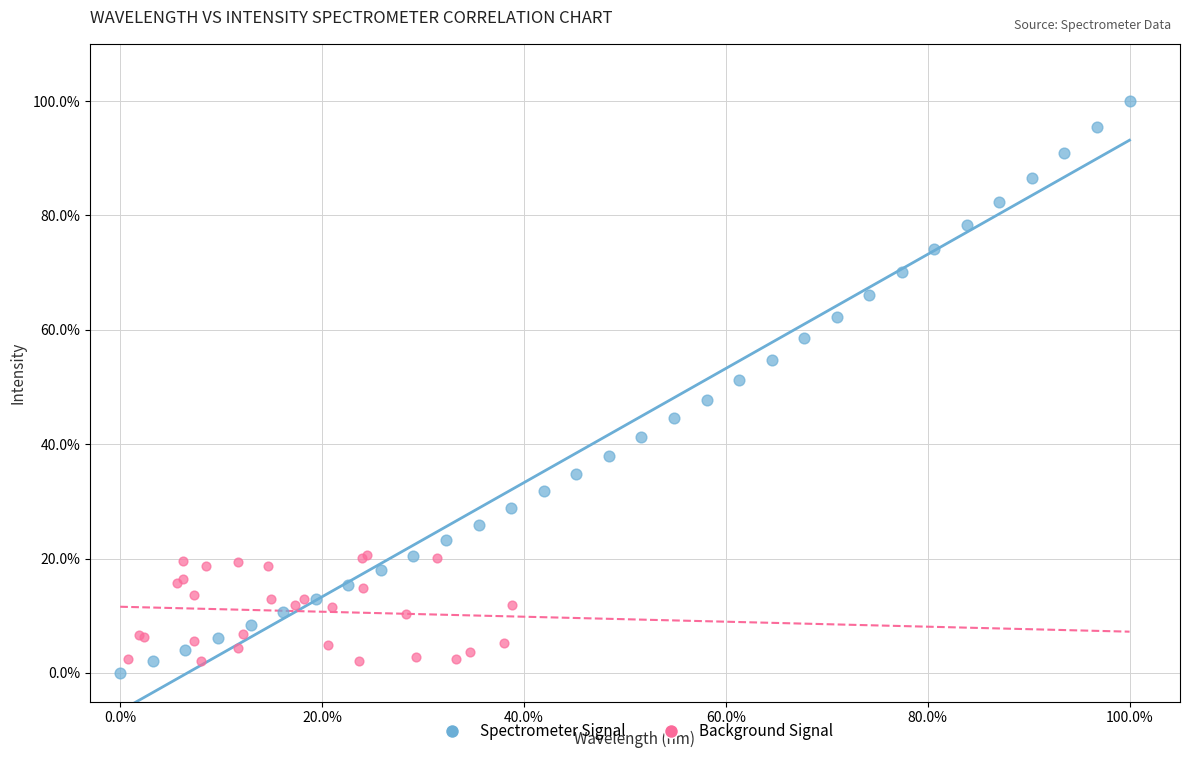

Which series has the widest spread of Y values?

Spectrometer Signal